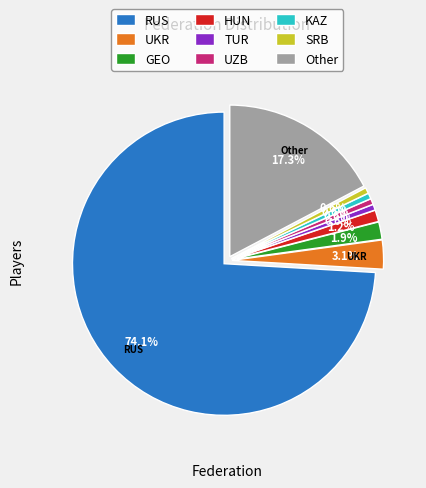

To the nearest percent, what portion does UKR represent?

3%